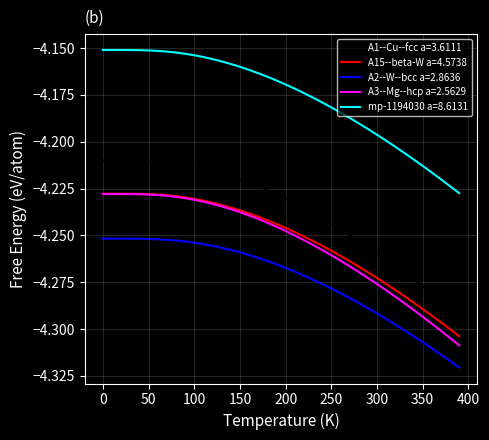

Which series has the widest spread of values?

A1--Cu--fcc a=3.6111